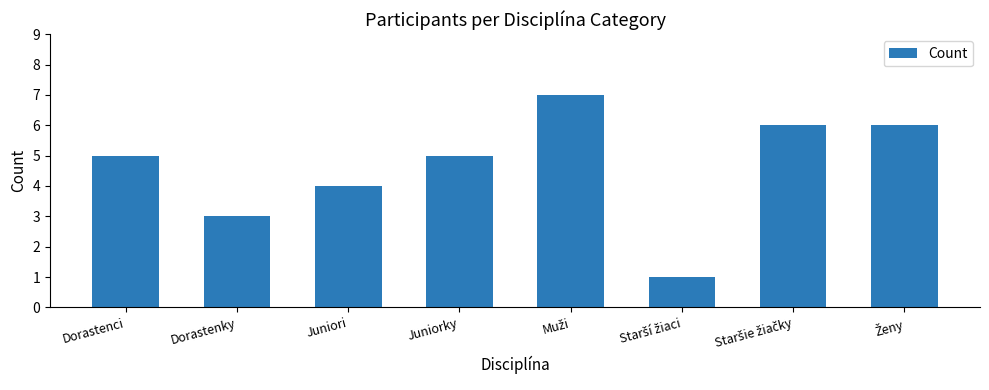

What is the greatest value displayed?

7